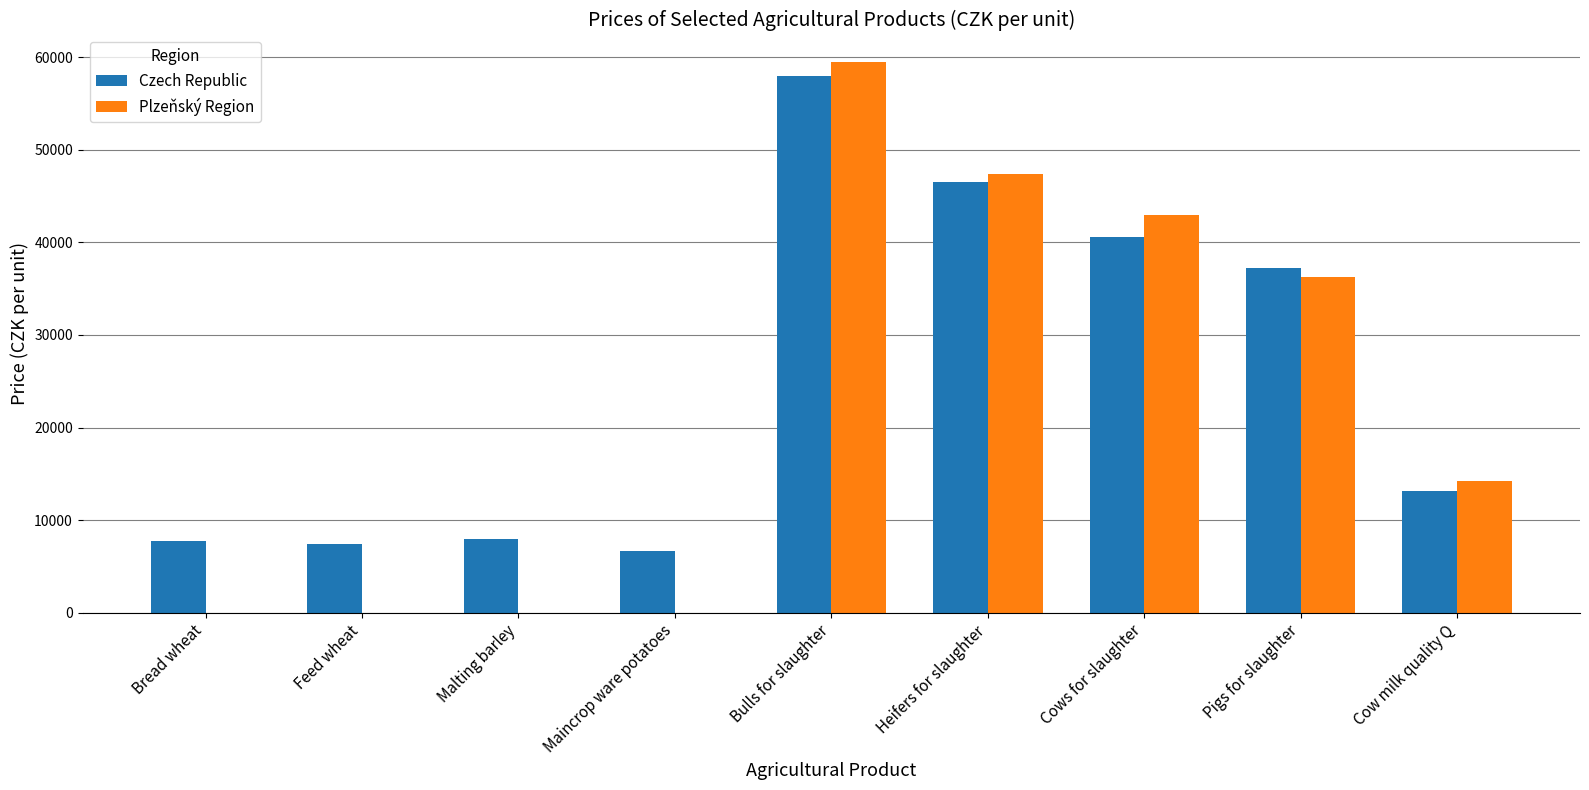

What is the maximum value shown in the chart?

59465